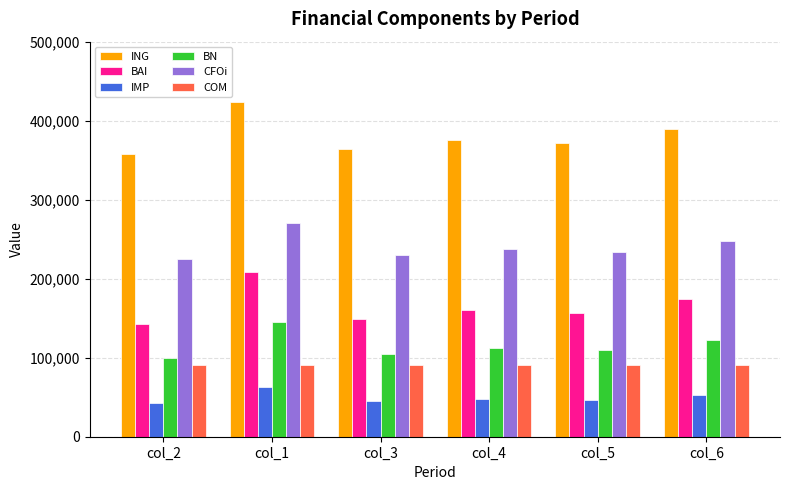

What is the sum of all ING values?

2282862.7